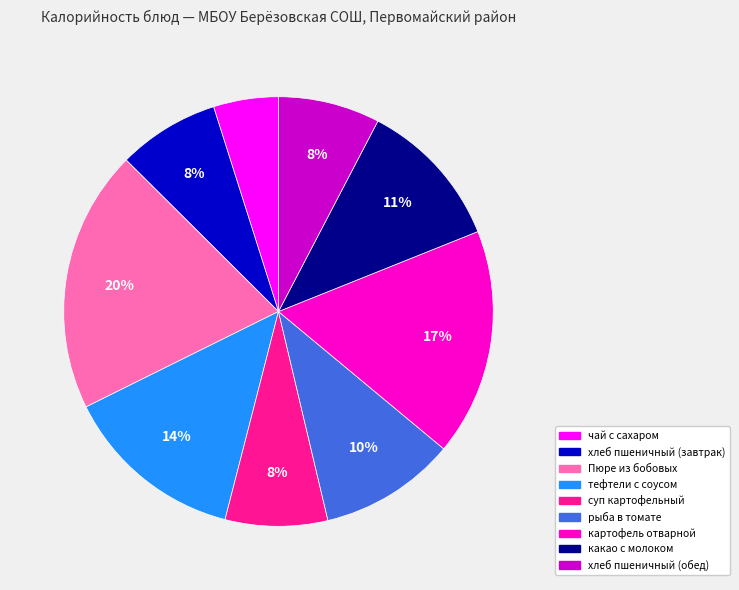

To the nearest percent, what is the difference between the largest and smallest slice percentages?

15%